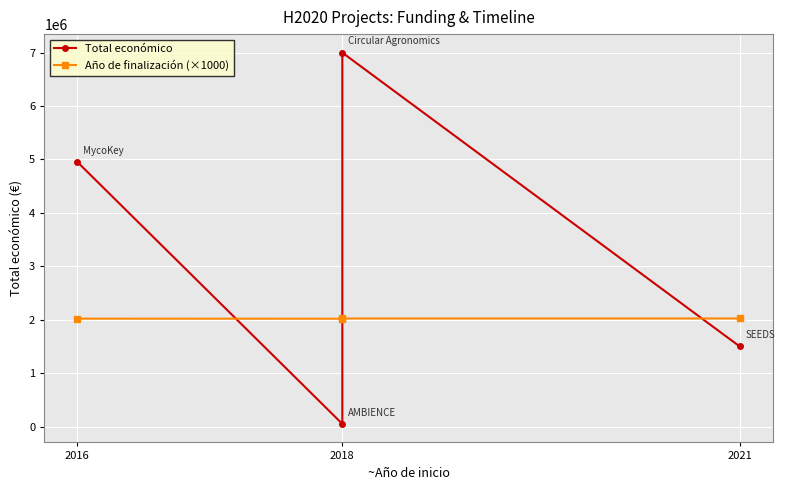

Is it true that Año de finalización (×1000) equals 3414942 at 2018?

False